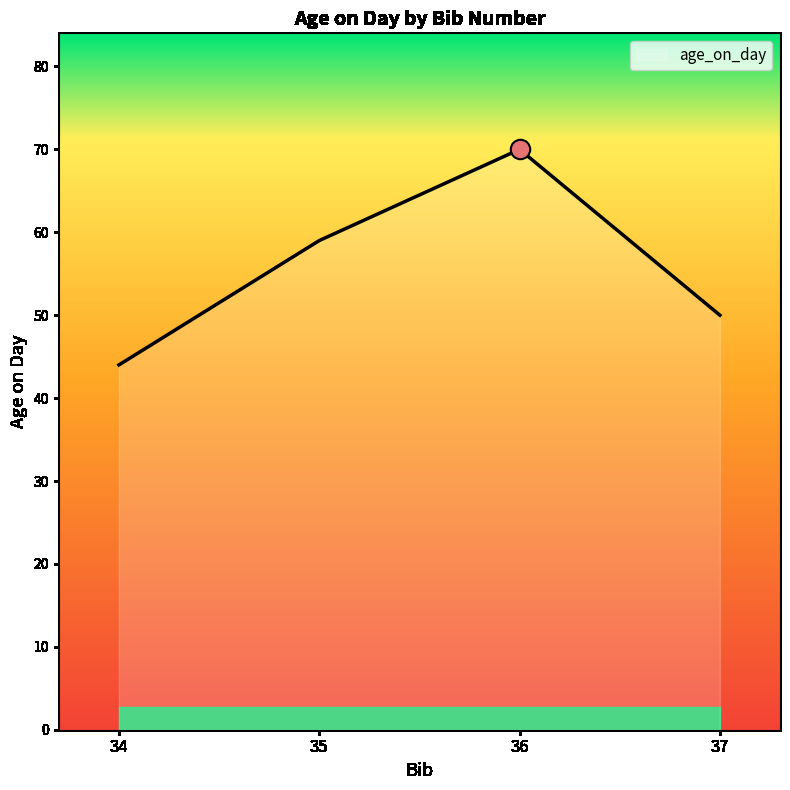

True or false: the data shows 59 at 35.

True